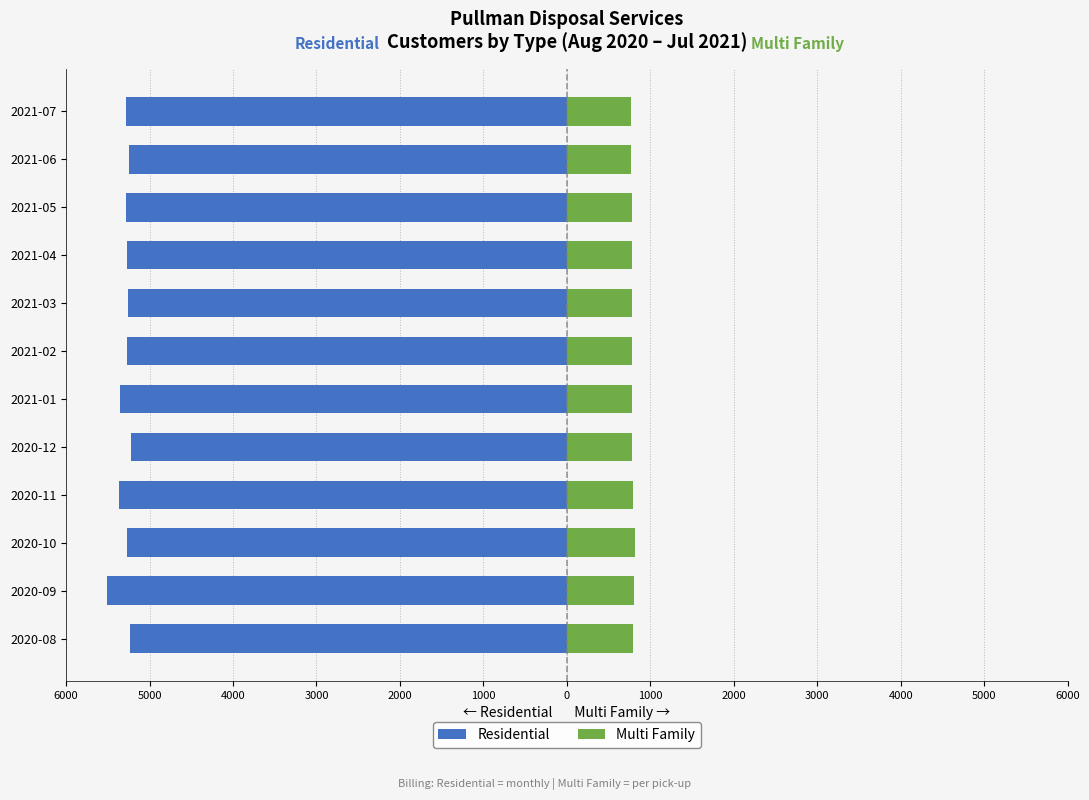

What is the minimum value shown in the chart?

-5514